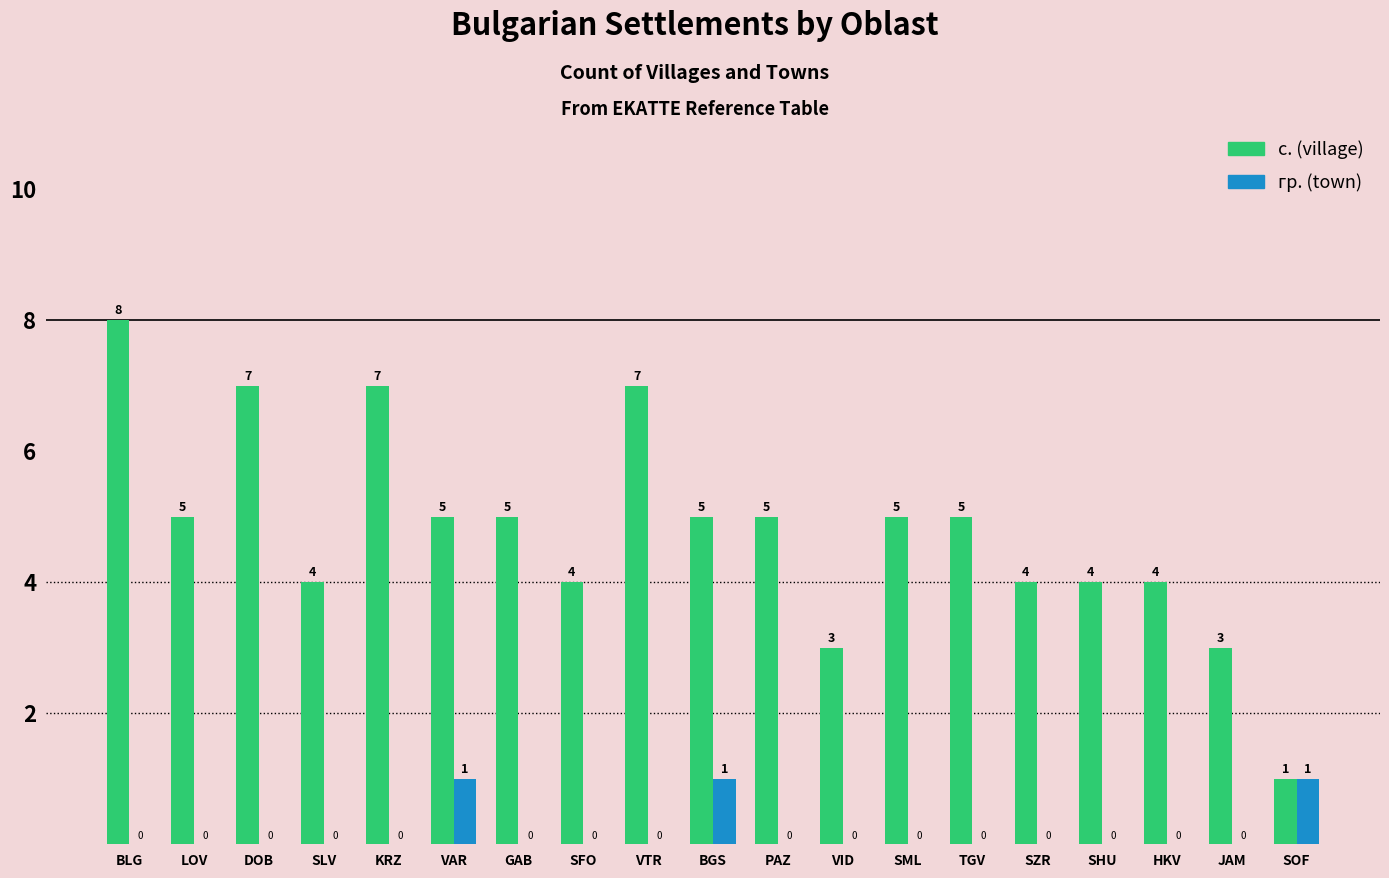

The value of гр. (town) at SML is 0. True or false?

True